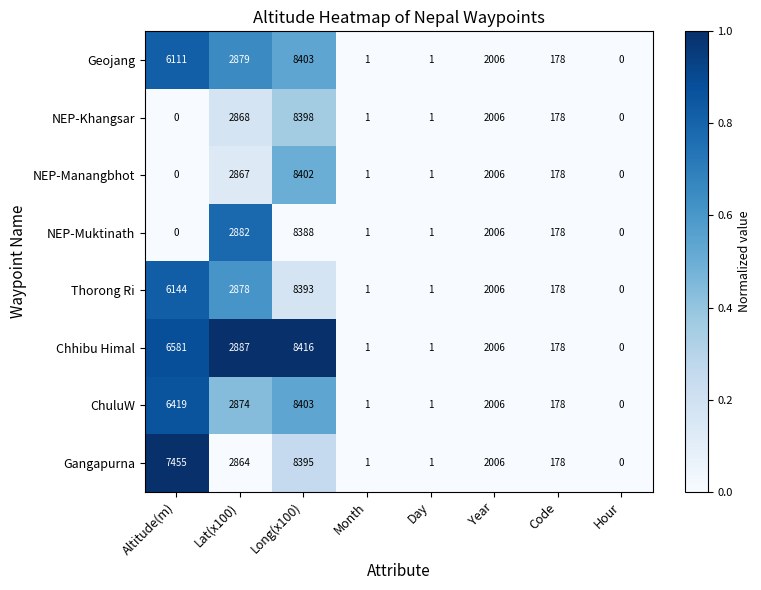

What is the difference between the second highest and minimum values in the NEP-Muktinath series?

2882